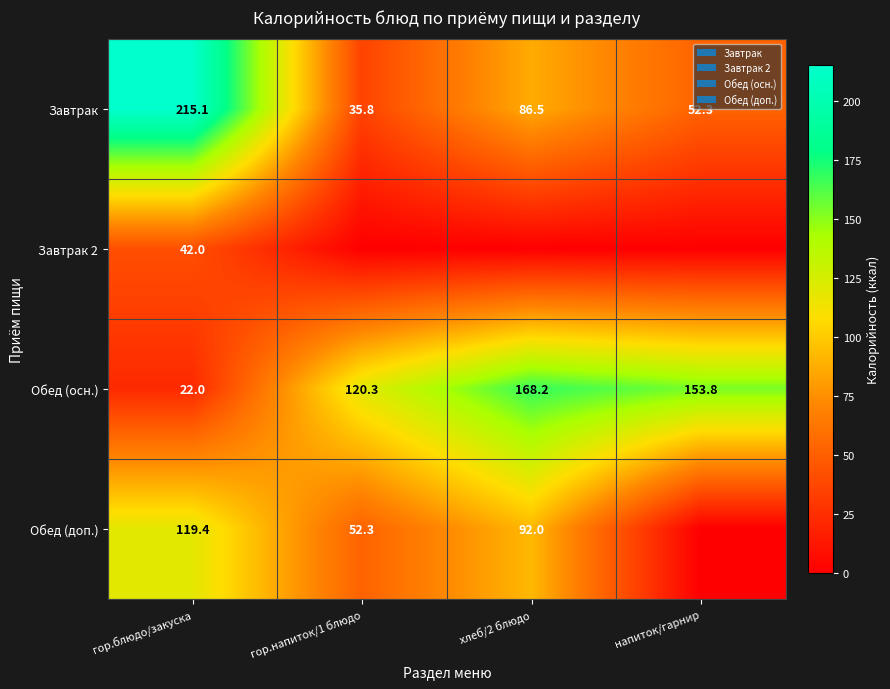

What is the lowest value of the Завтрак series?

35.8